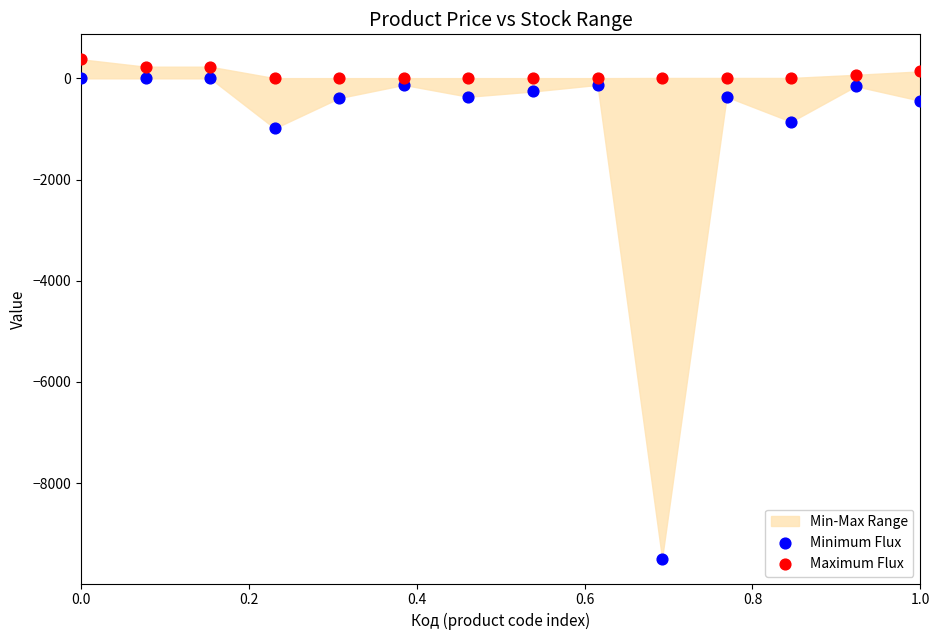

Across all data points, what is the range of X values (max minus min)?

1.0